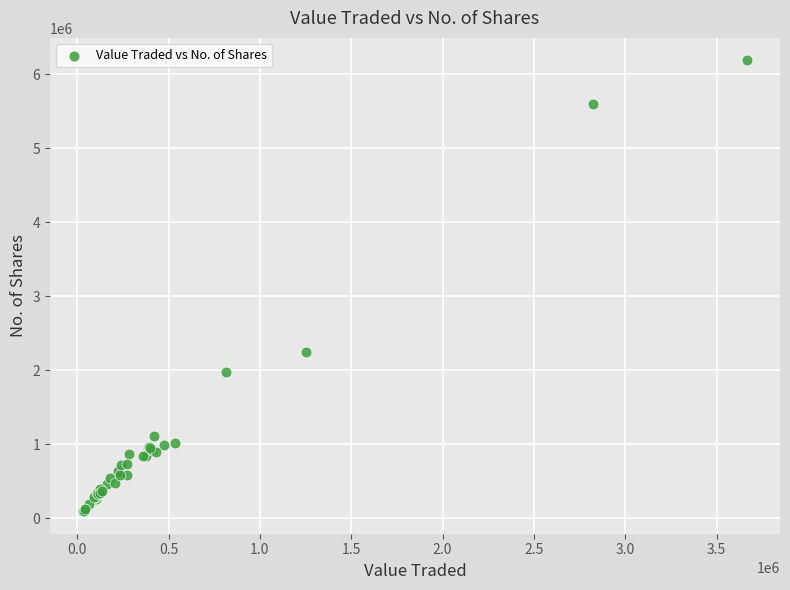

What Y value in the scatter plot is closest to 3141214?

2241289